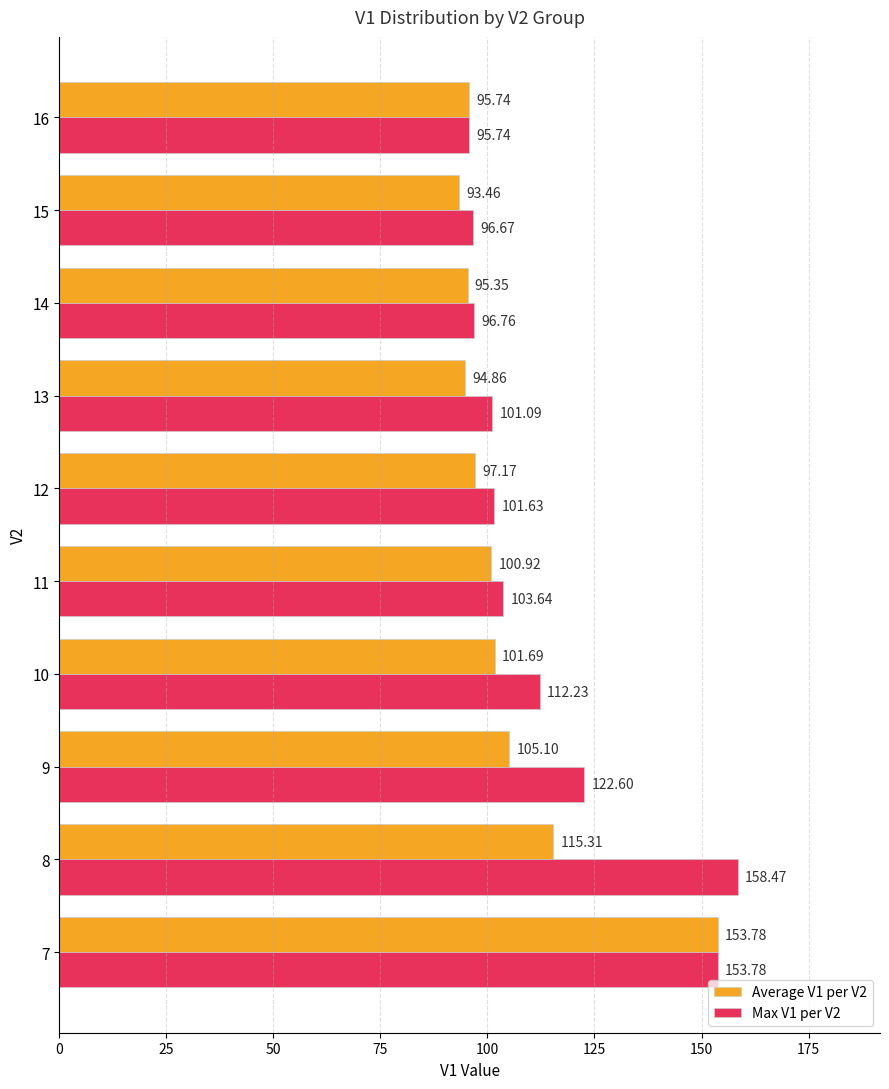

What is the average value of the Average V1 per V2 series?

105.3